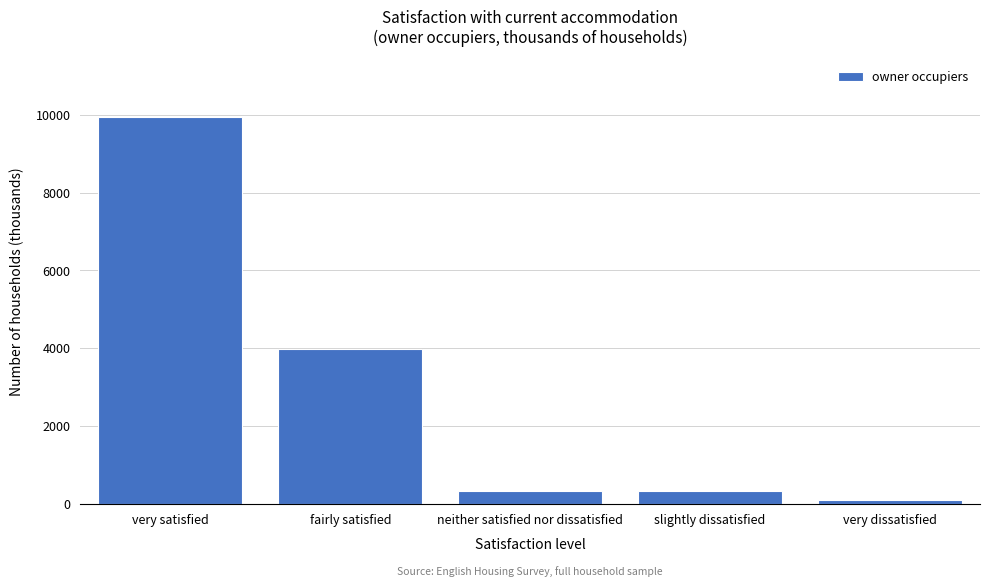

Is it true that the value at very satisfied is 6256.4?

False